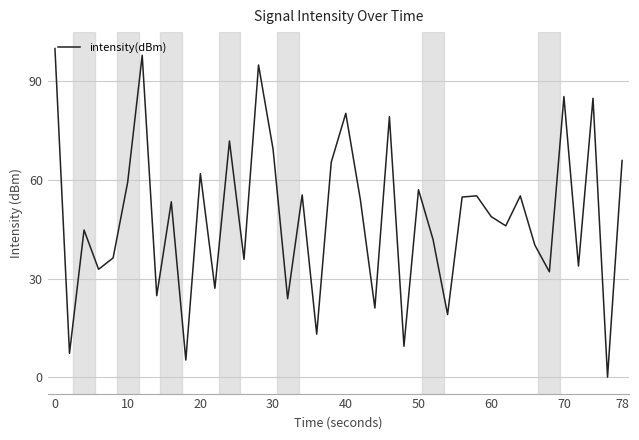

What is the difference between the maximum and minimum values?

100.0